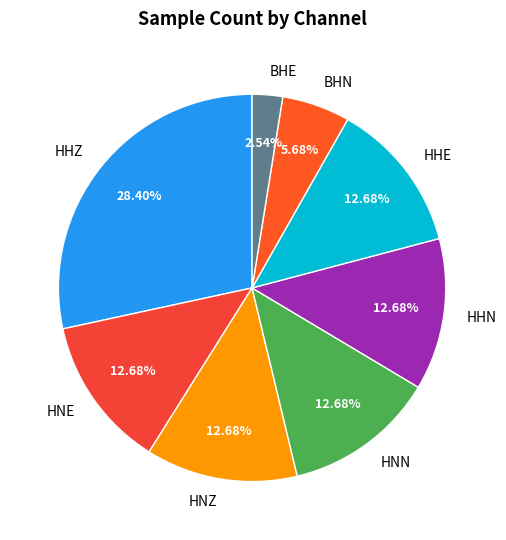

Is there any slice that represents more than half of the pie?

No